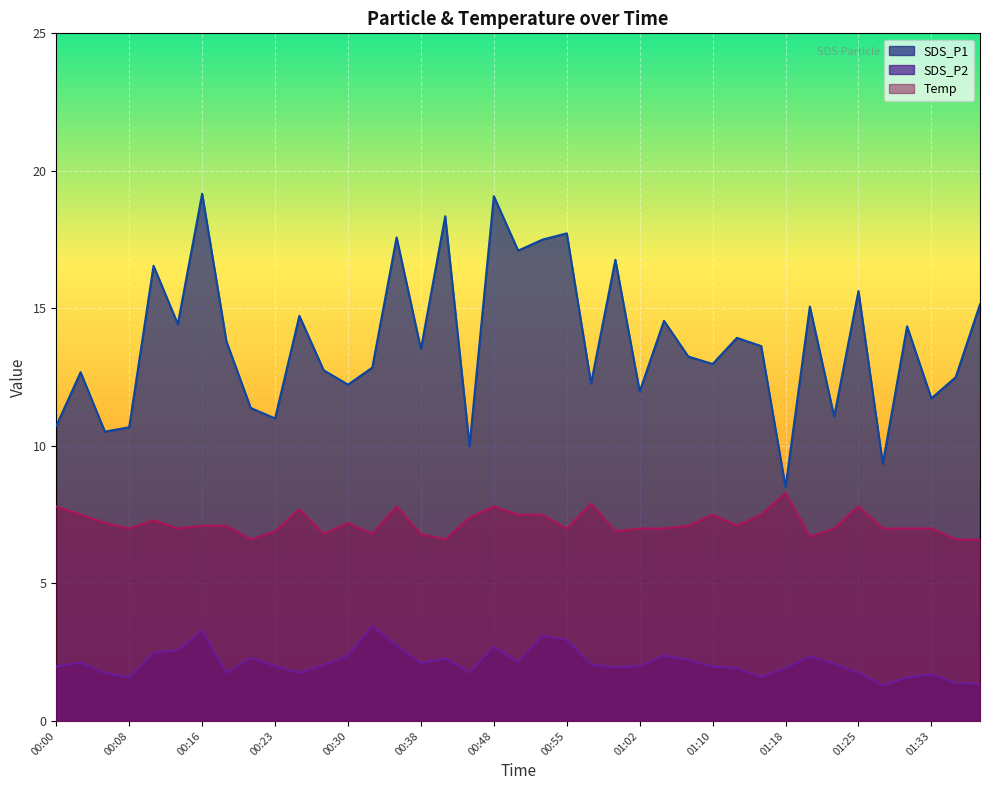

Is the value of SDS_P1 at 01:23 greater than the value of SDS_P2 at 00:23?

Yes